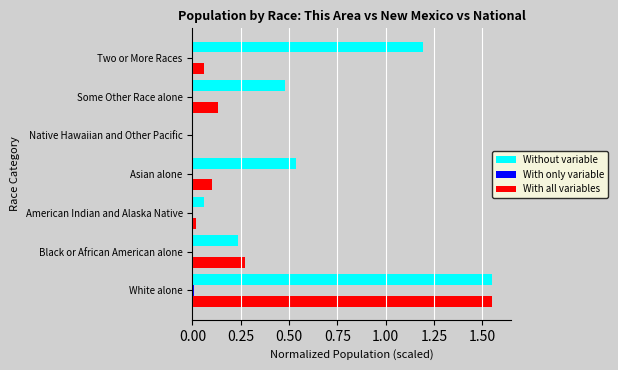

The With all variables series shows 0.0 at Native Hawaiian and Other Pacific. True or false?

True